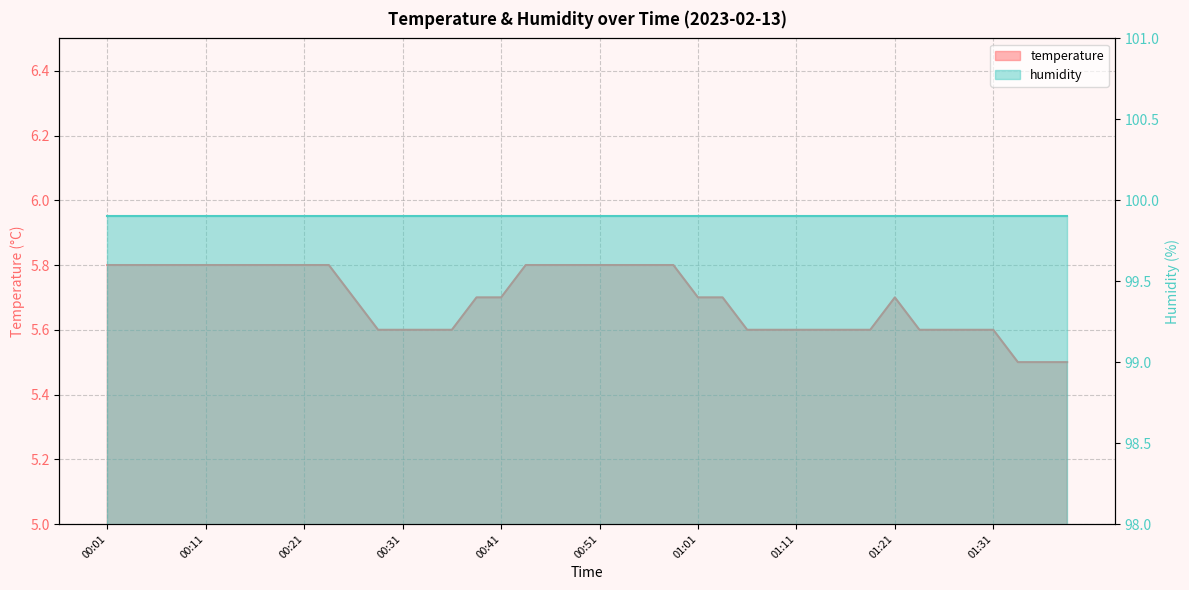

The chart shows a value of 2.3 at 00:04. True or false?

False